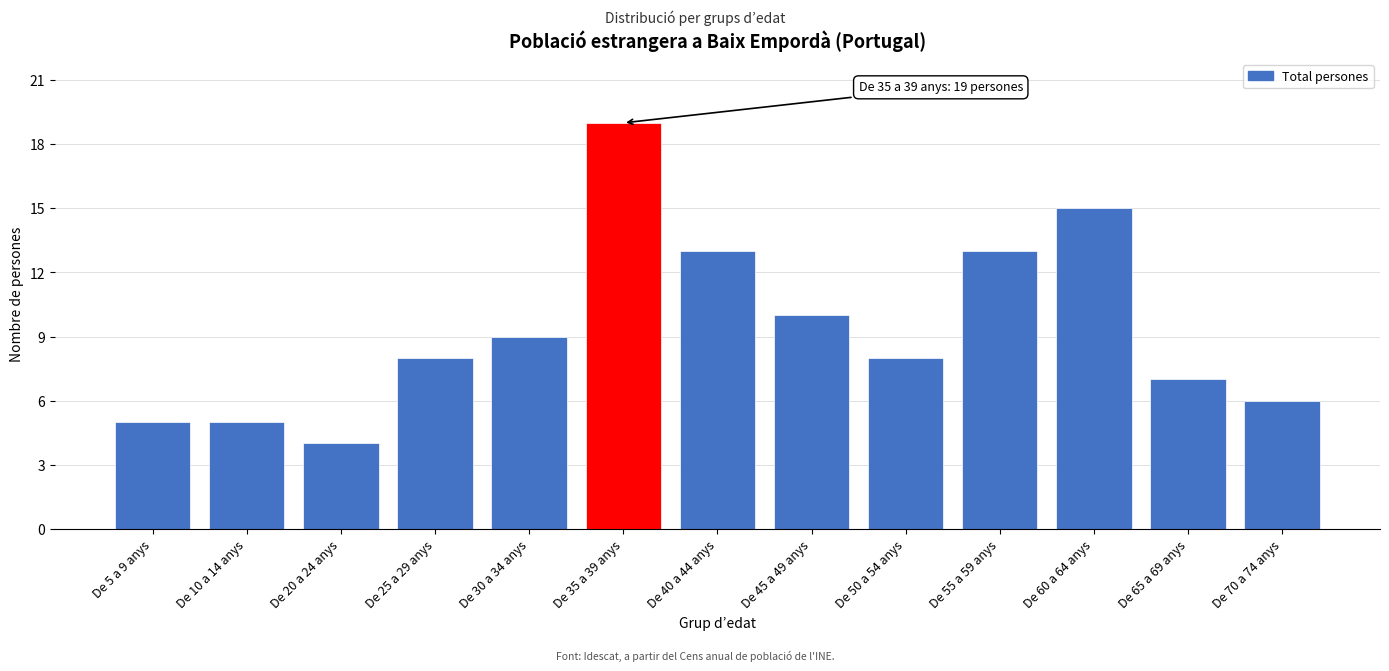

Reading left to right, transcribe all the data shown in this chart.

5	5	4	8	9	19	13	10	8	13	15	7	6